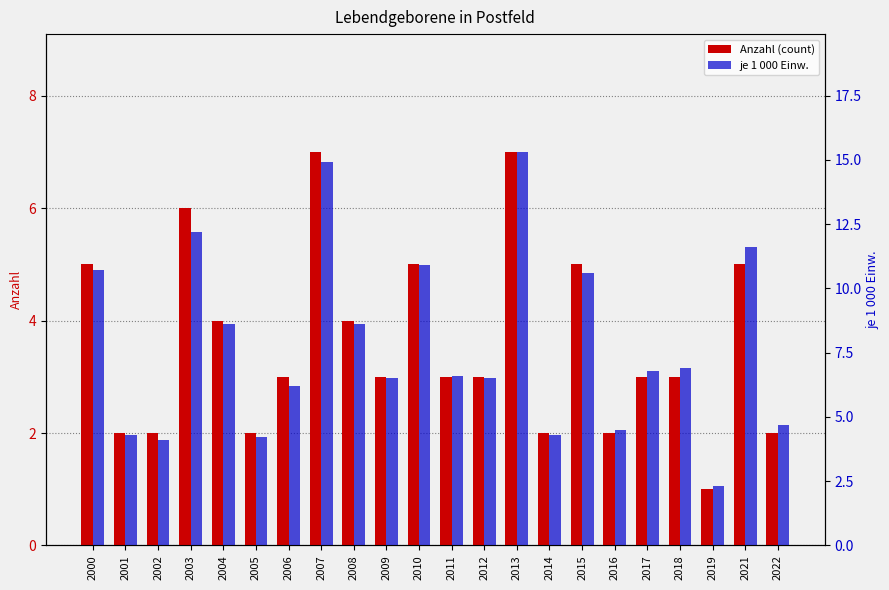

Count the number of data series in this chart.

2